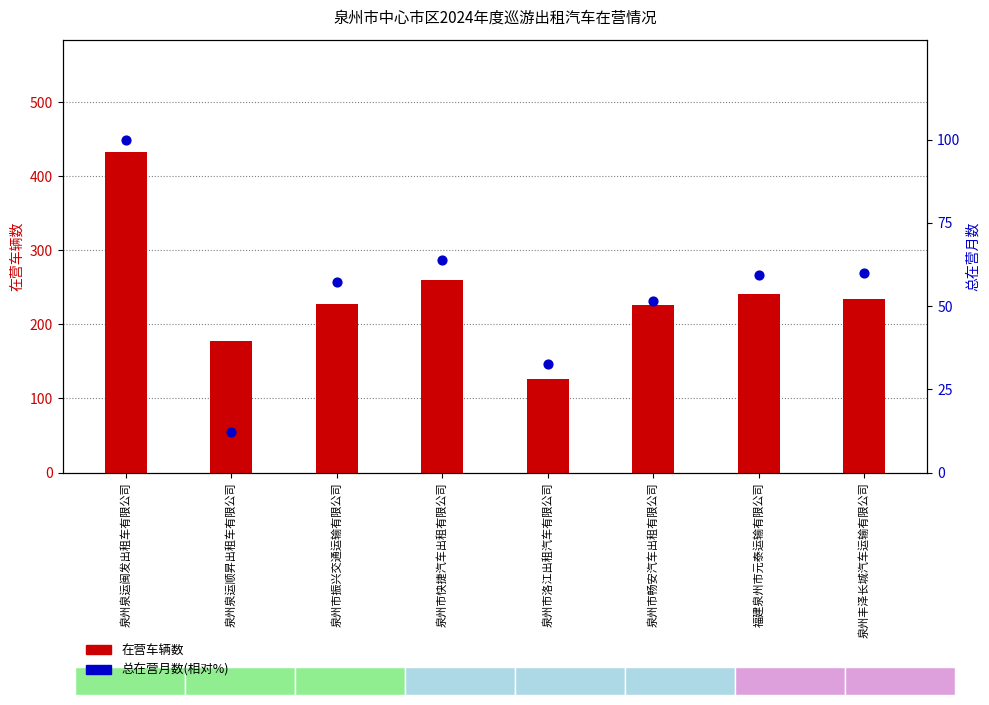

Which series has the widest spread of Y values?

在营车辆数